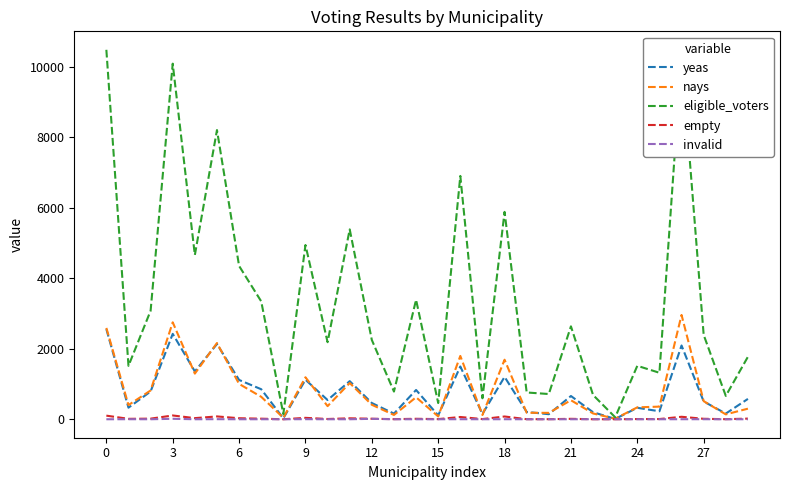

Which series has the largest total across all categories?

eligible_voters